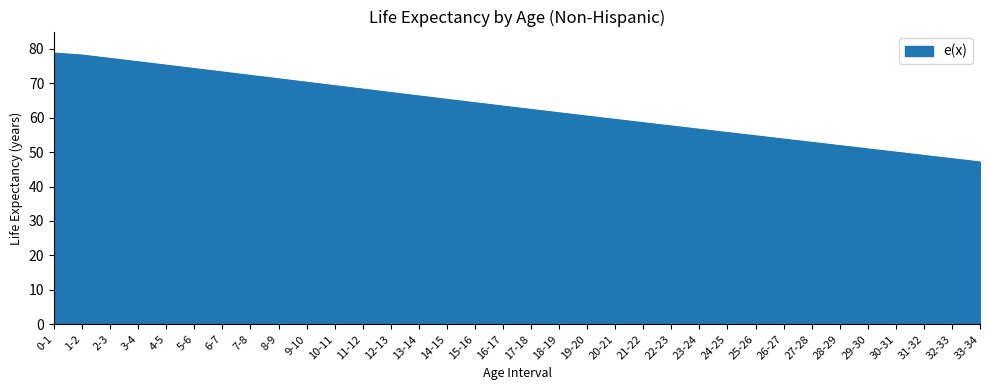

Read the value at 31-32.

49.0